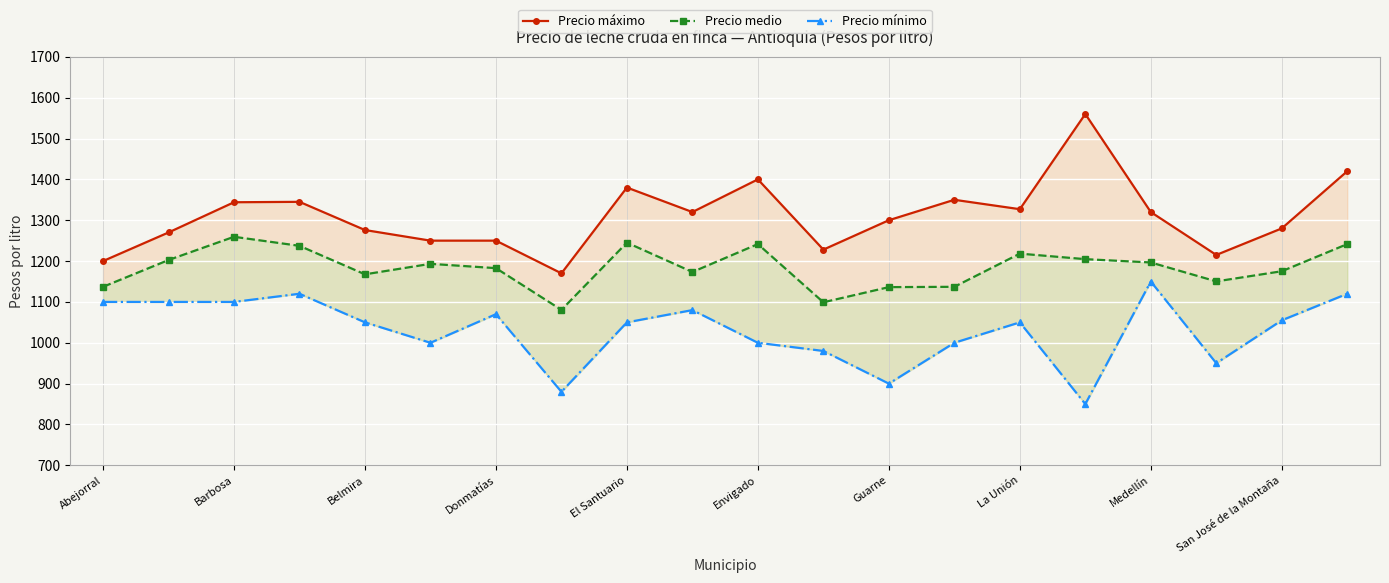

What is the highest value of the Precio medio series?

1259.4